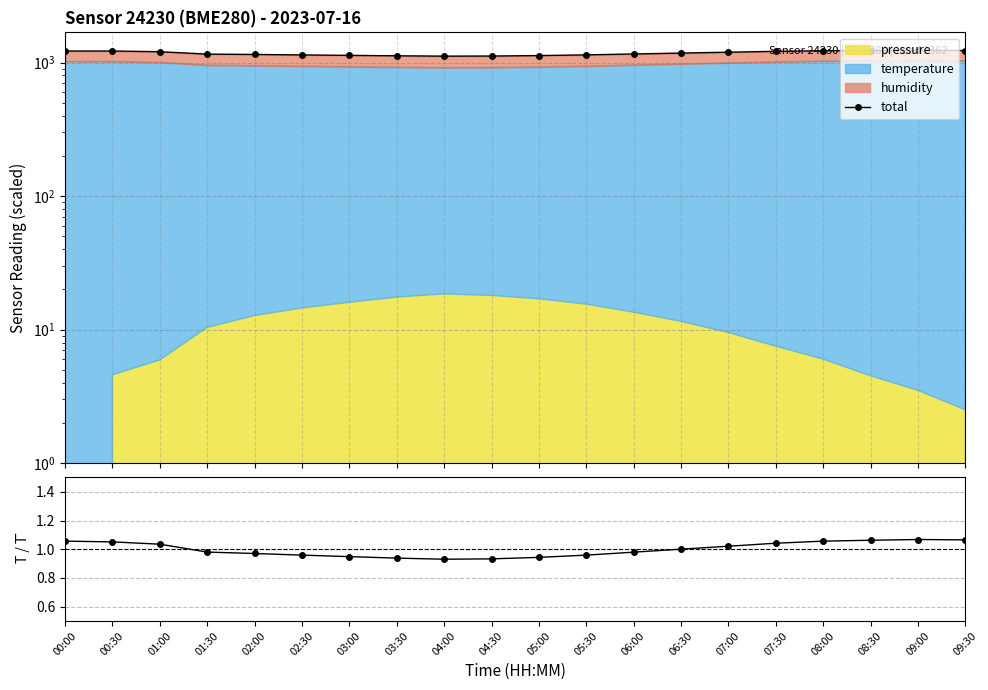

What is the smallest value displayed?

0.9